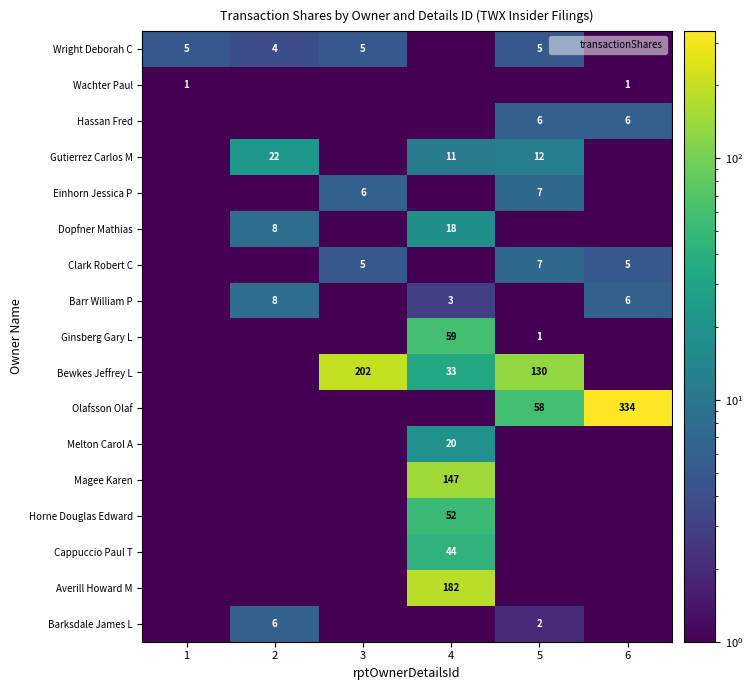

How many data points in Barr William P are less than 3?

3